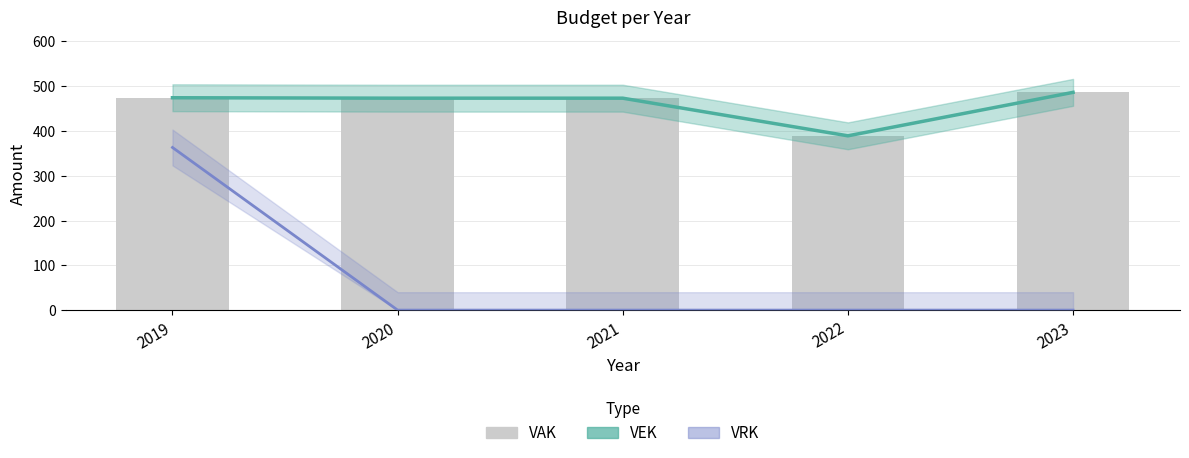

How many bars are there in total?

5